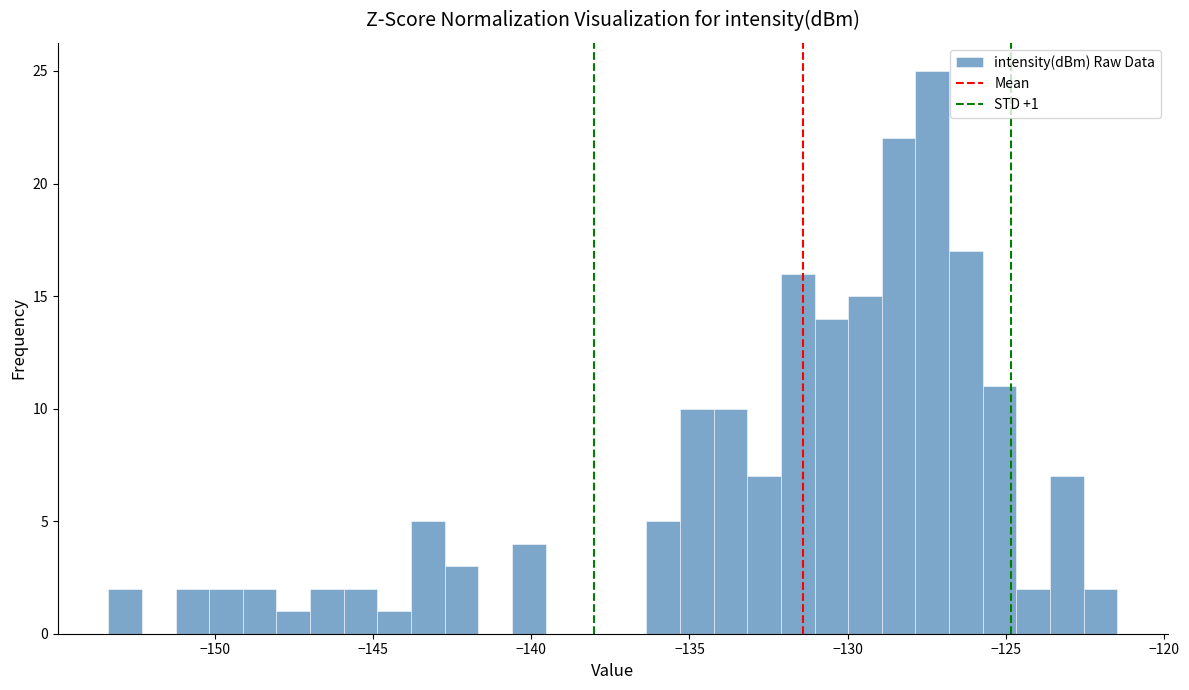

Read against the x-axis, roughly where is the centre of the tallest bar?

-127.5